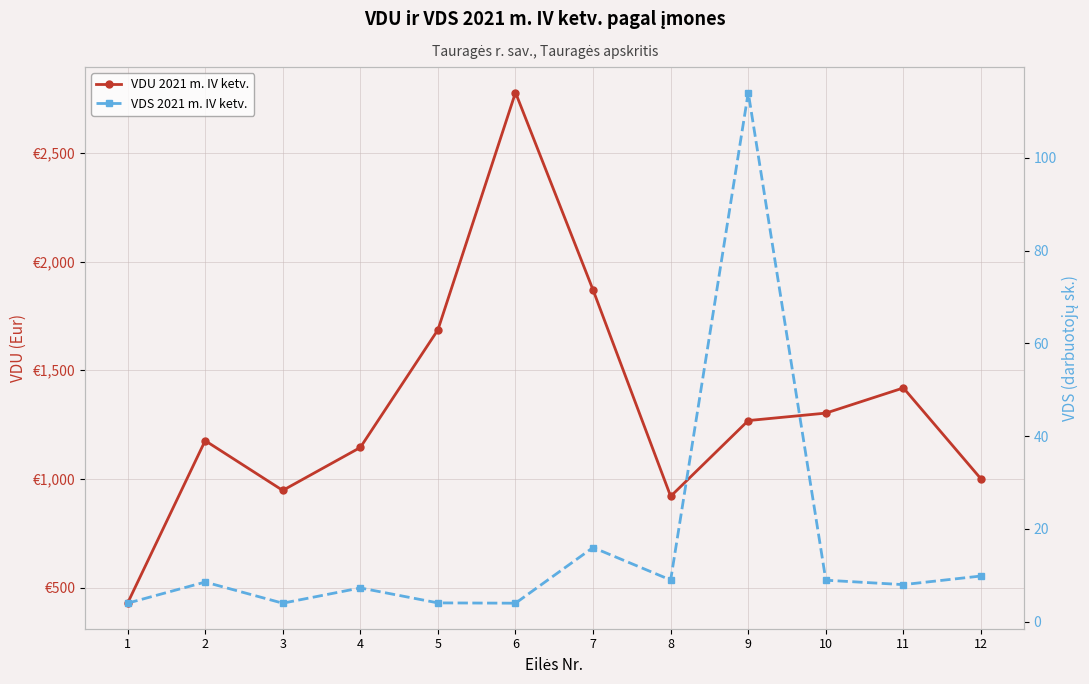

What is the total value across all series at 9?

1382.2